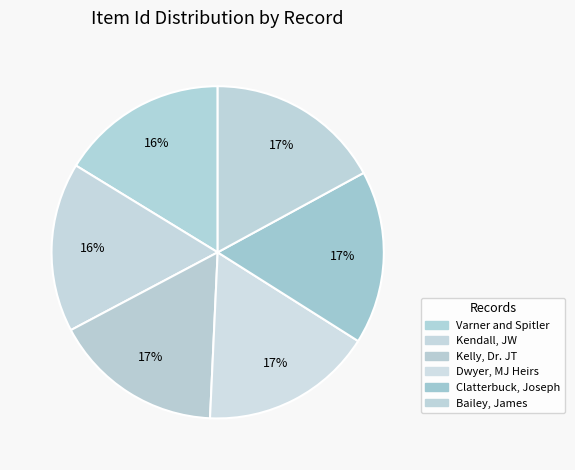

To the nearest percent, what is the difference between the largest and smallest slice percentages?

1%